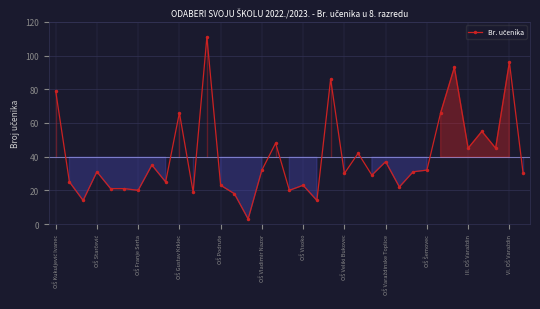

True or false: the data has more than 2 interior local peaks.

True